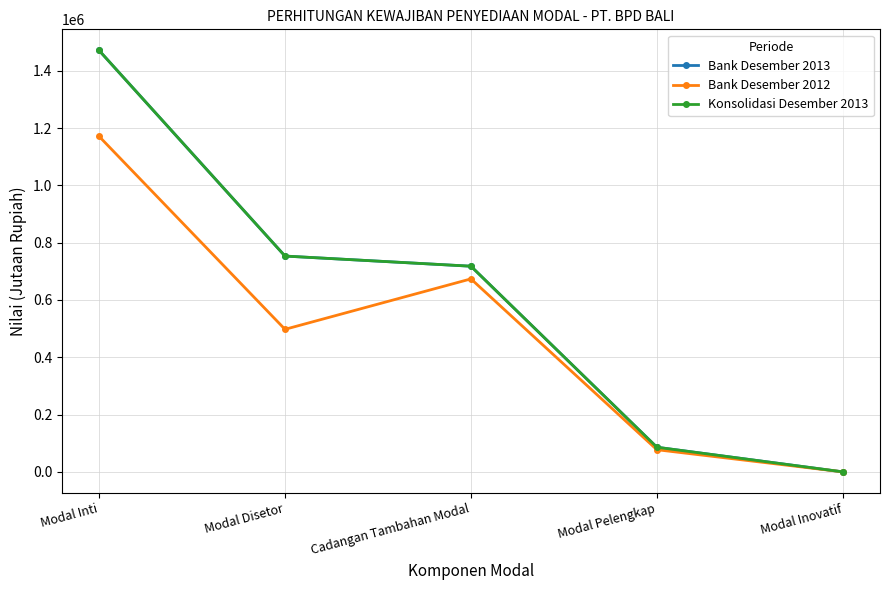

In Bank Desember 2012, how many points are higher than both neighbors (excluding endpoints)?

1